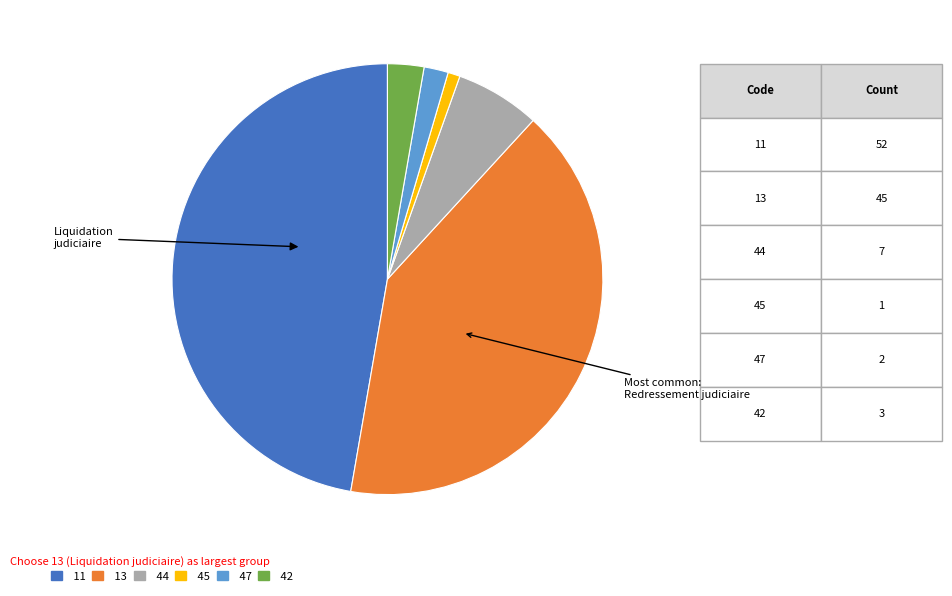

Is 13 the majority of the pie?

No